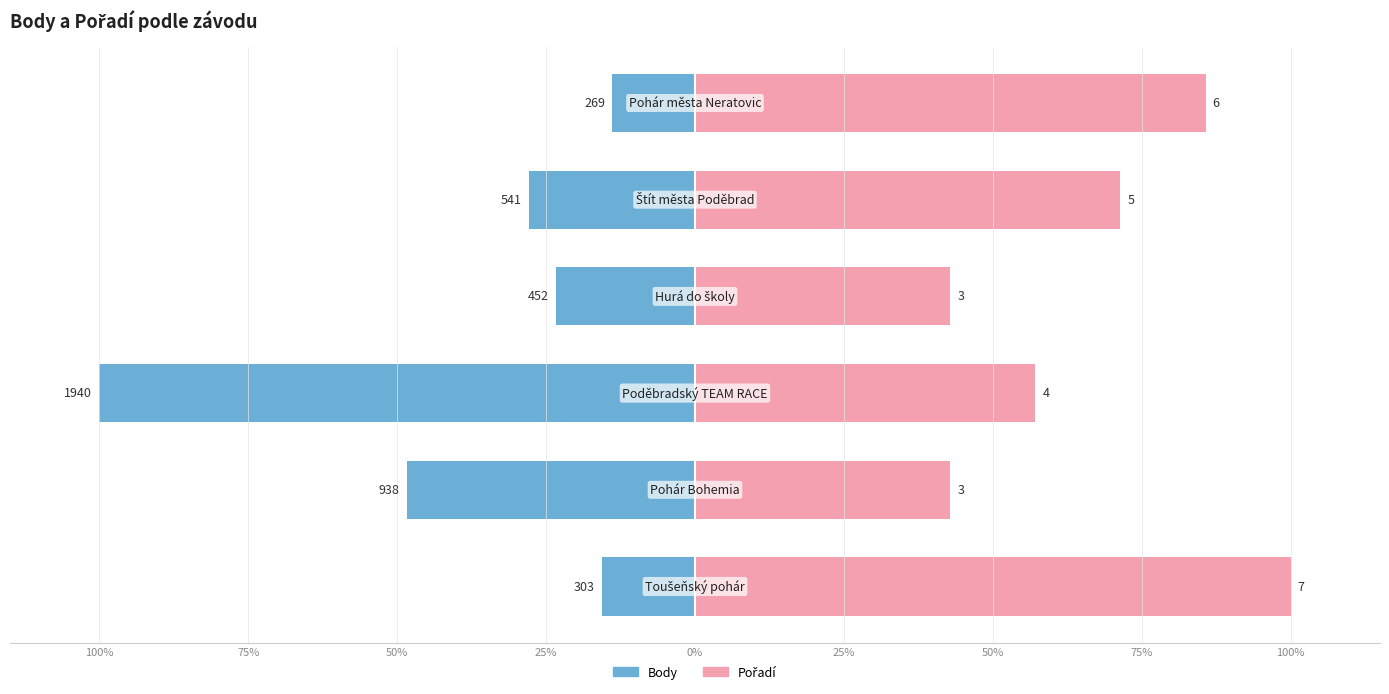

Which series changed the most between 0% and 25%?

Pořadí